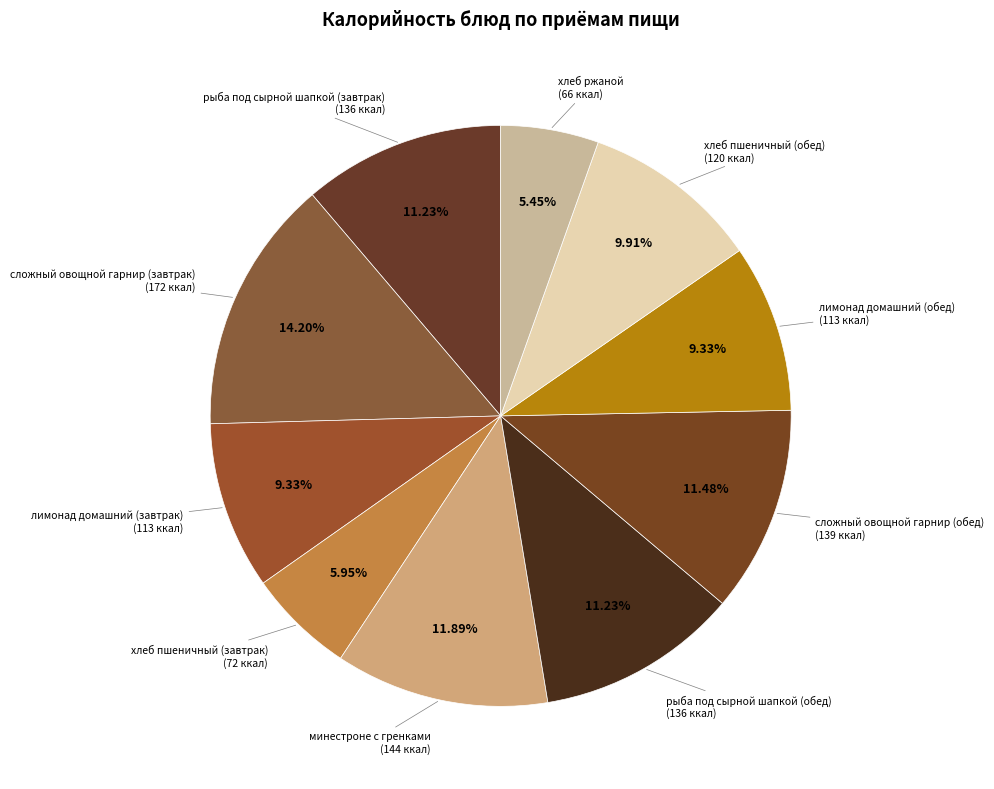

Which category has the biggest portion of the pie?

сложный овощной гарнир (завтрак)